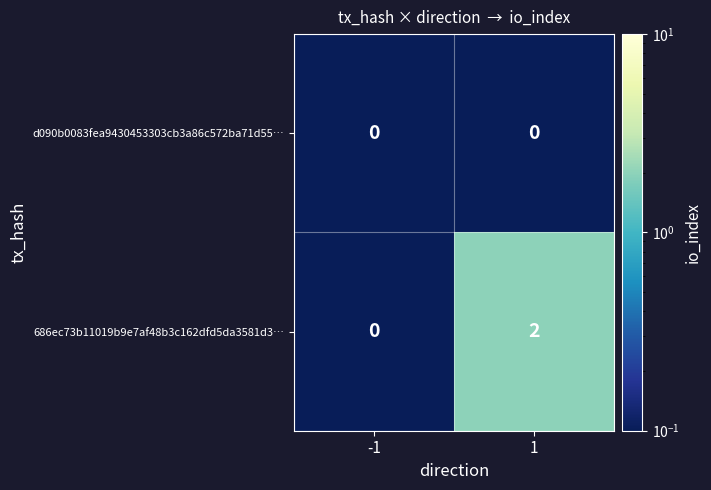

Is it true that 686ec73b11019b9e7af48b3c162dfd5da3581d3… equals 2 at 1?

True